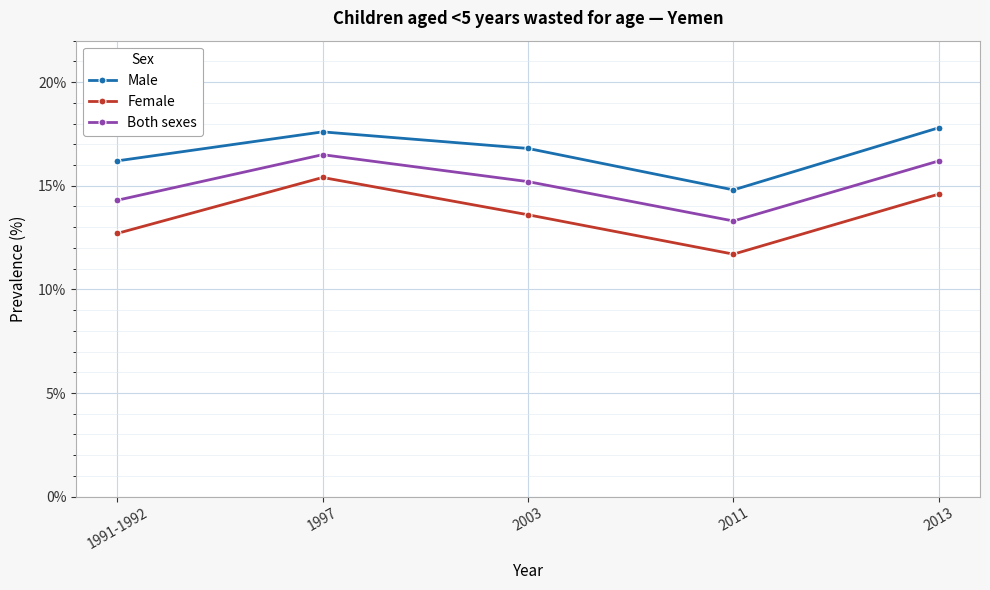

Reading right to left, extract all data points from this chart.

Male: 2013=17.8	2011=14.8	2003=16.8	1997=17.6	1991-1992=16.2
Female: 2013=14.6	2011=11.7	2003=13.6	1997=15.4	1991-1992=12.7
Both sexes: 2013=16.2	2011=13.3	2003=15.2	1997=16.5	1991-1992=14.3